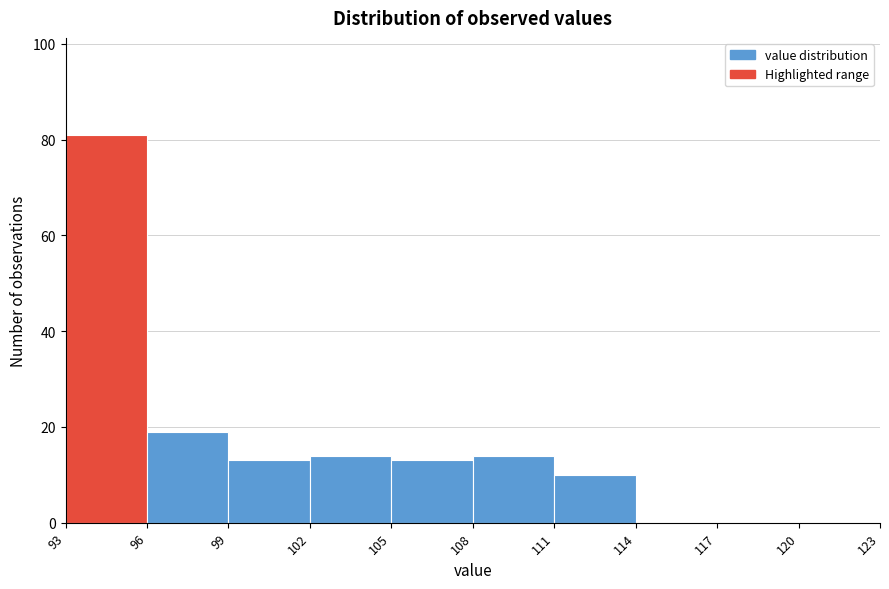

Reading left to right, list every bar in this chart as the range it spans on the x-axis followed by its height. The values are not printed on the chart, so give them approximately, as read against the axis.

93 to 96: 82
96 to 99: 20
99 to 102: 14
102 to 105: 14
105 to 108: 14
108 to 111: 14
111 to 114: 10
114 to 117: 0
117 to 120: 0
120 to 123: 0